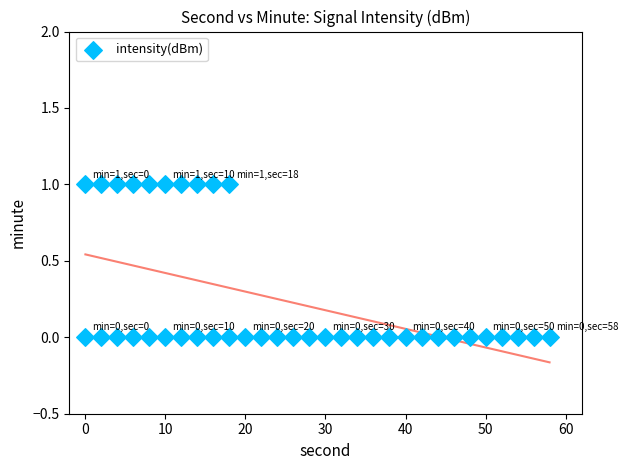

What is the range of X values (max minus min)?

58